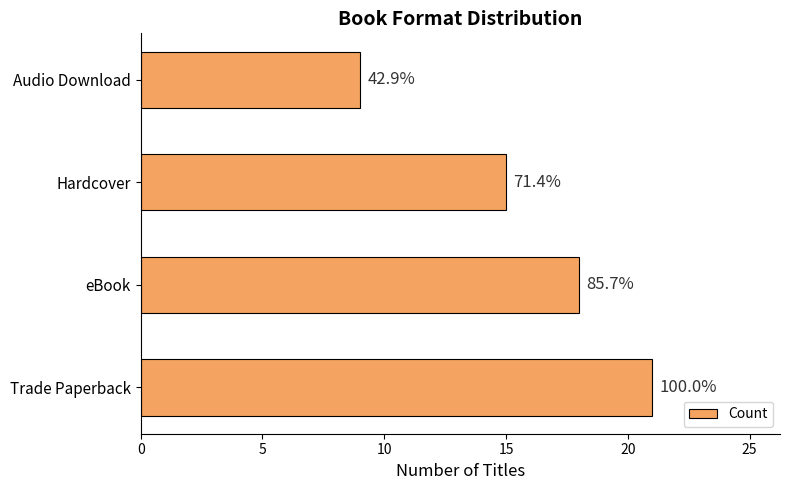

What is the difference between the second highest and minimum values?

9